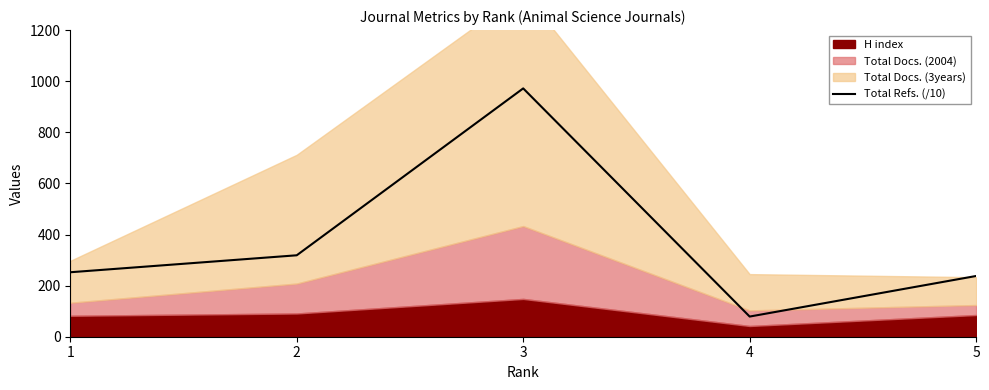

What is the sum of all values?

1859.4